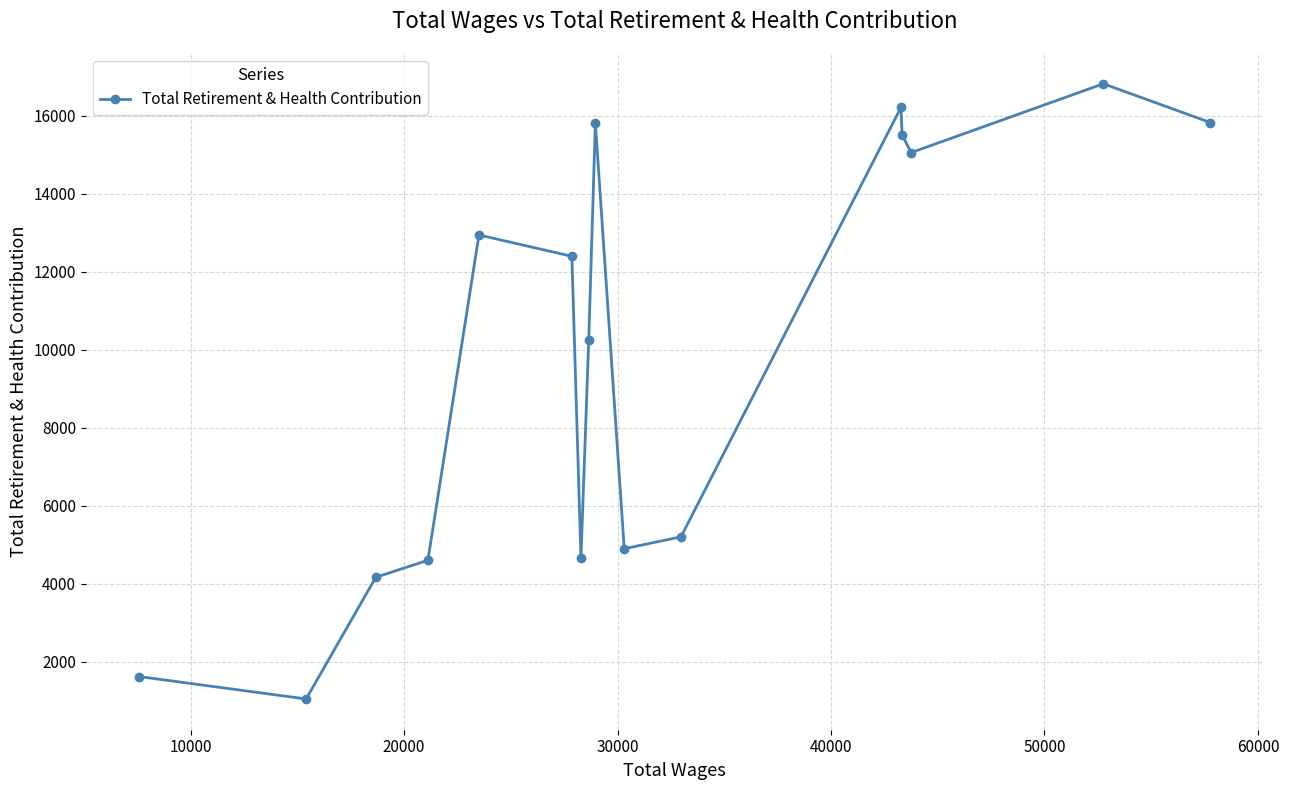

How many interior local valleys (lower than both neighbors) does the data have?

4